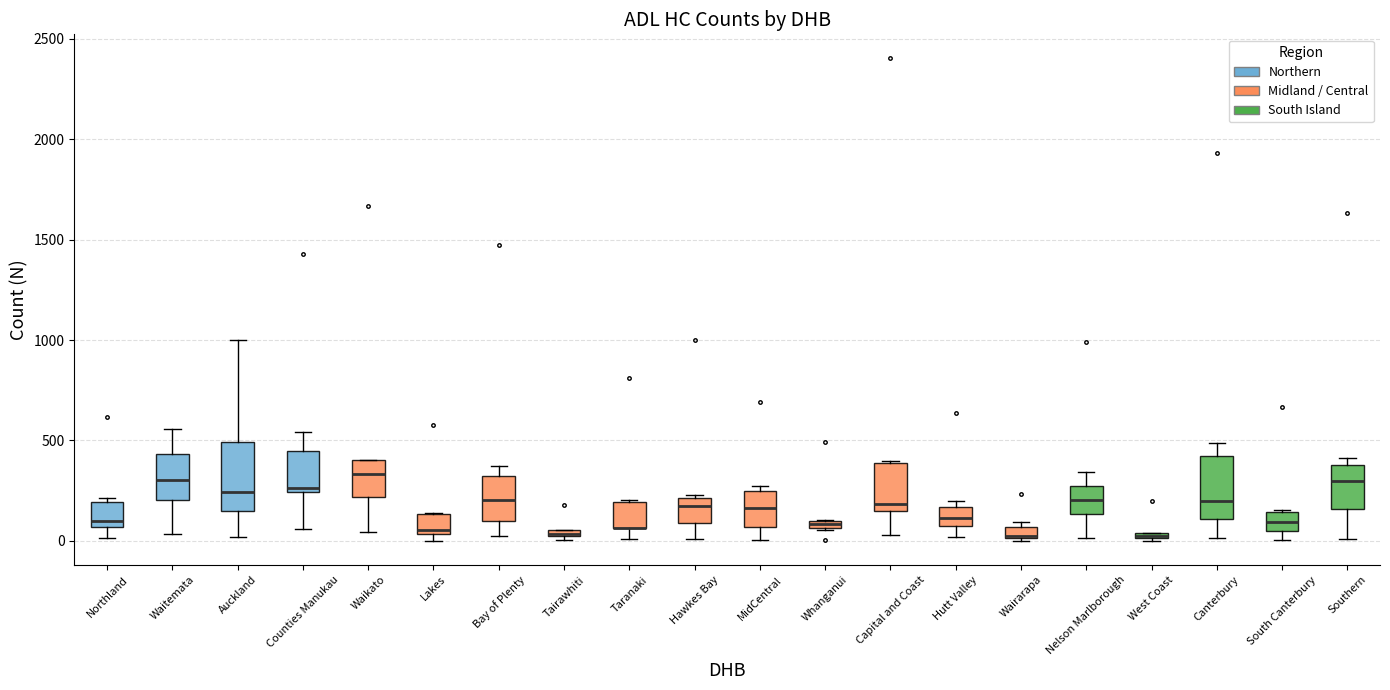

Where does the median line of the box for South Canterbury sit on the y-axis? The values are not printed on the chart, so give them approximately, as read against the axis.

100